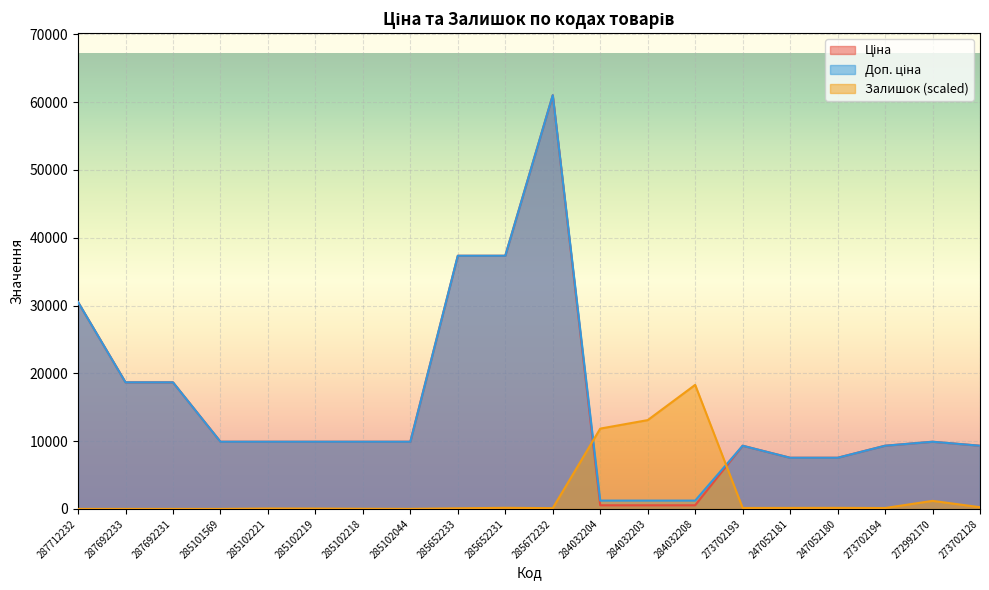

What are all the series names shown in the legend?

Ціна, Доп. ціна, Залишок